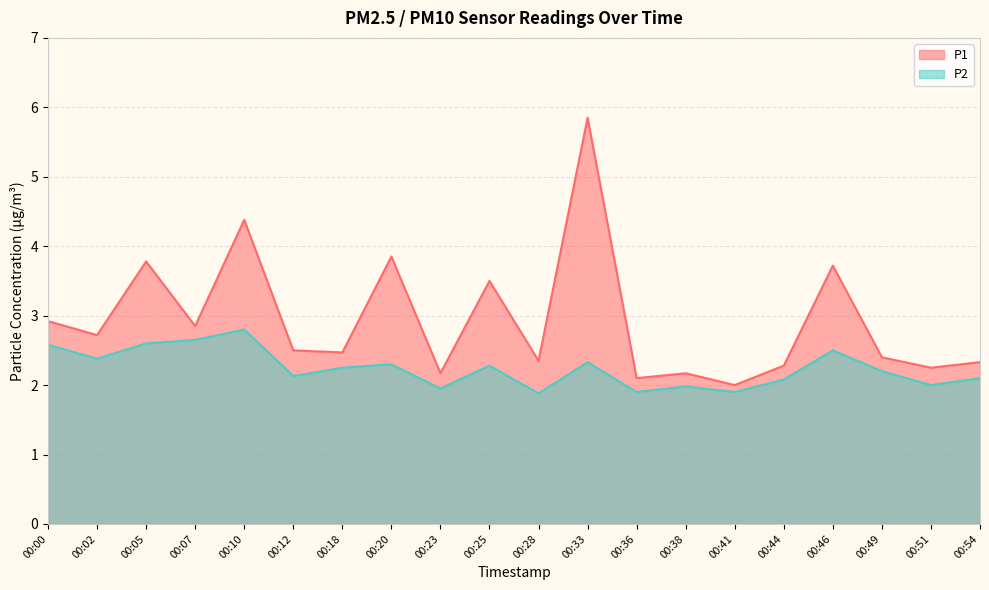

Is it true that P1 equals 3.8 at 00:05?

True